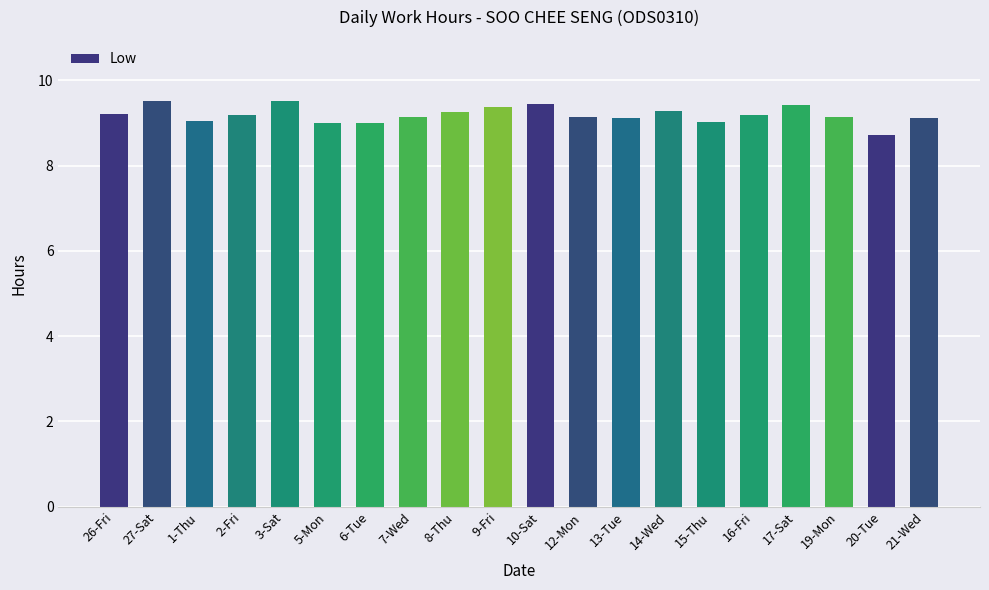

The value at 16-Fri is 9.2. True or false?

True